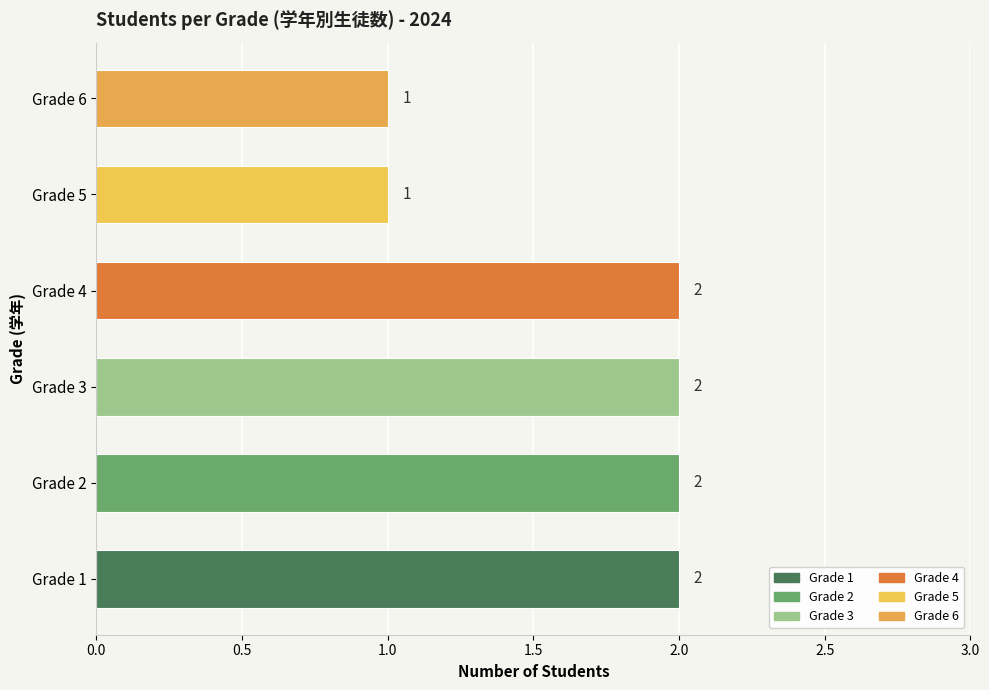

Reading left to right, list all the values displayed in this chart.

2	2	2	2	1	1